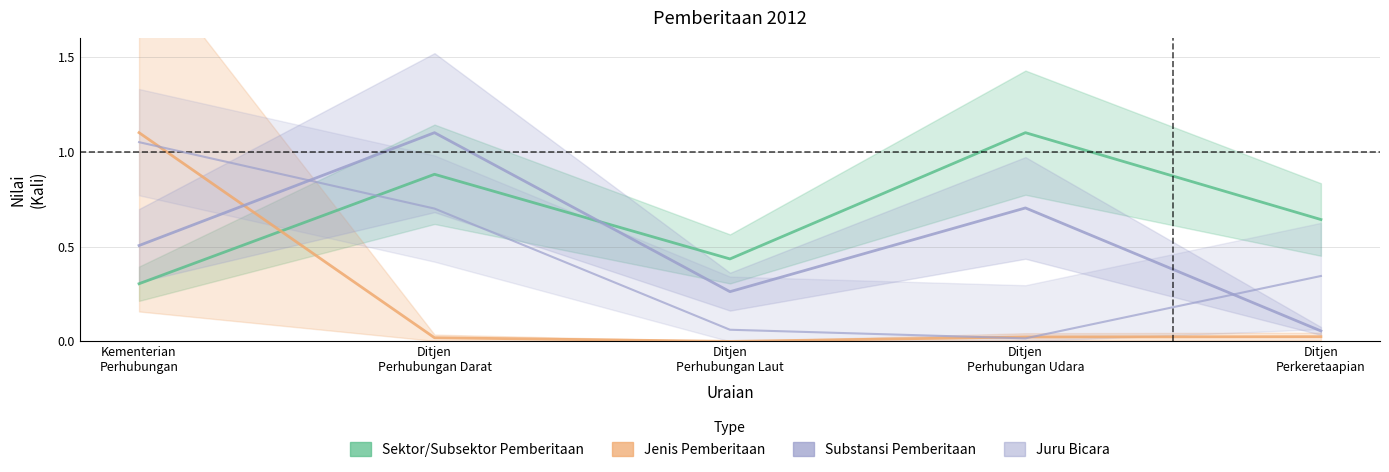

Where is Juru Bicara nearest to the value 0?

Ditjen
Perhubungan Udara